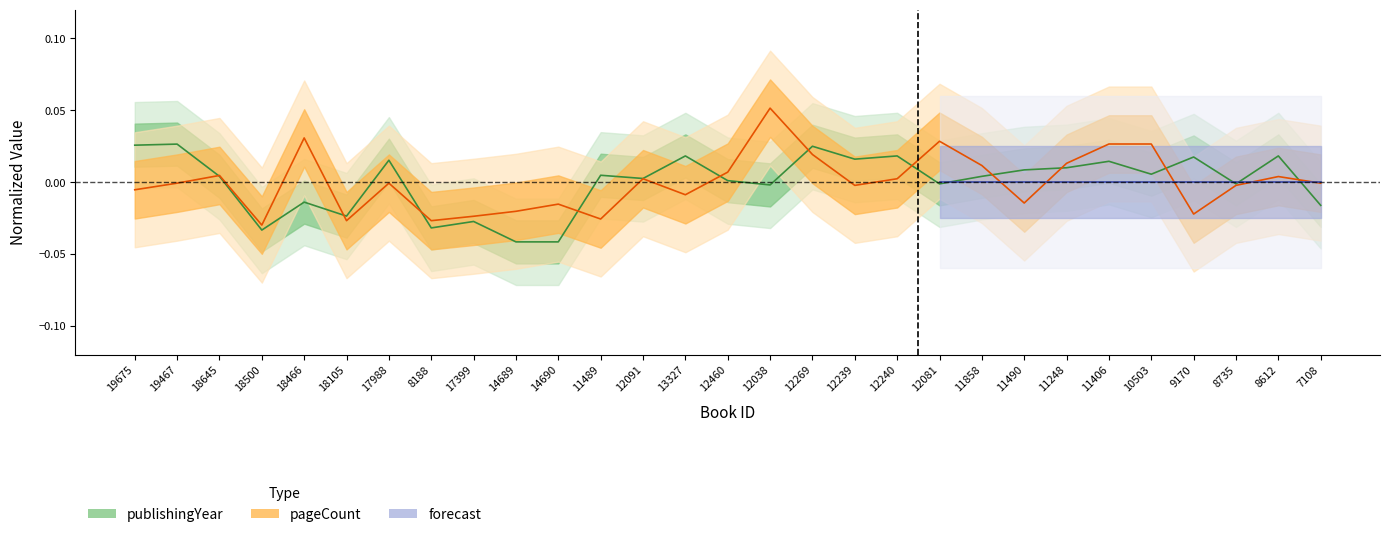

Rank the series at 12269 from lowest to highest value.

pageCount, publishingYear